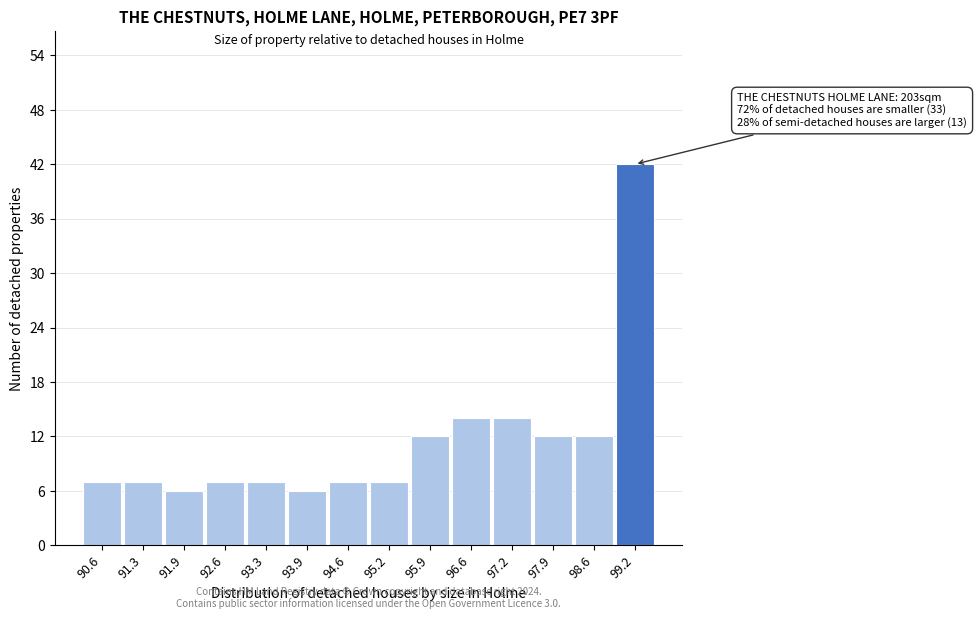

Reading left to right, list all the values displayed in this chart.

90.6=7	91.3=7	91.9=6	92.6=7	93.3=7	93.9=6	94.6=7	95.2=7	95.9=12	96.6=14	97.2=14	97.9=12	98.6=12	99.2=42